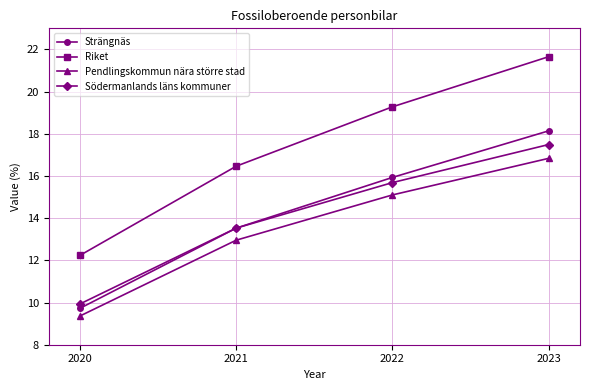

How many values in the Södermanlands läns kommuner series are below 15?

2